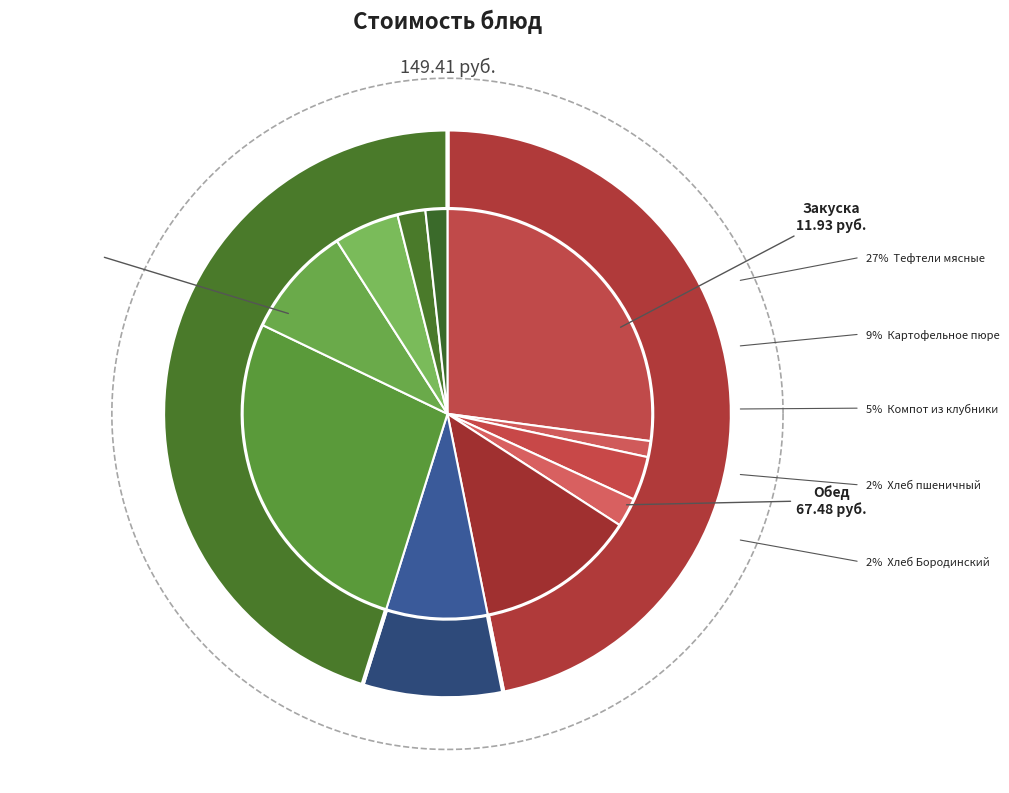

How many slices are in this pie chart?

11